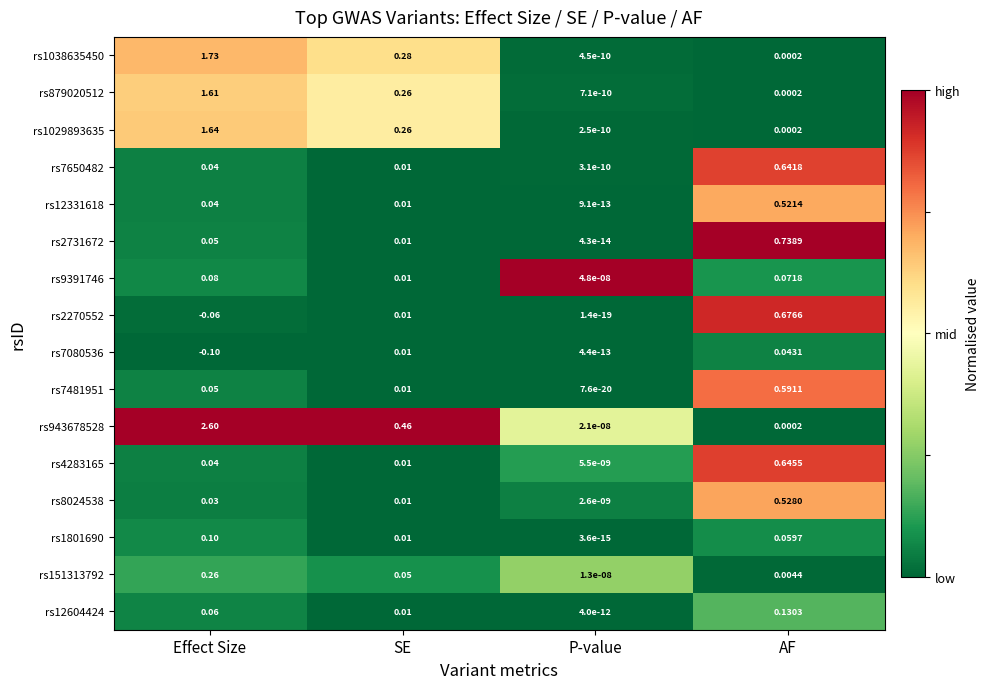

Where is rs8024538 nearest to the value 0?

P-value